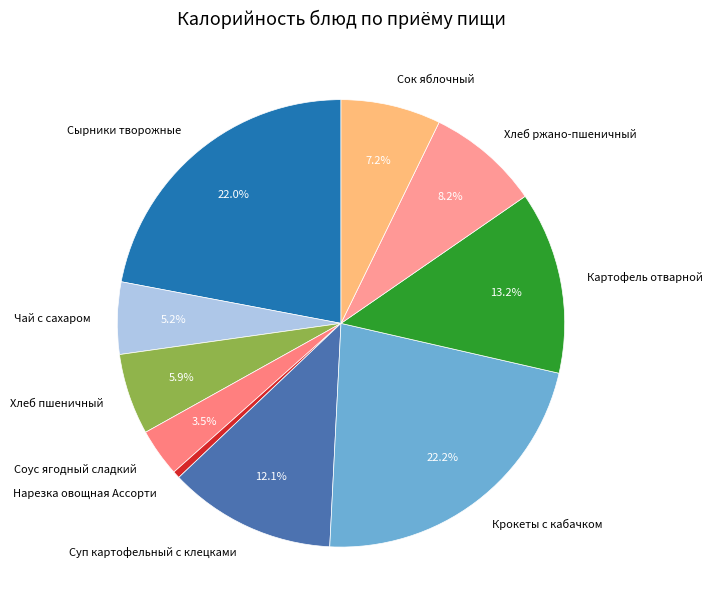

Which has a higher value, Сок яблочный or Картофель отварной?

Картофель отварной